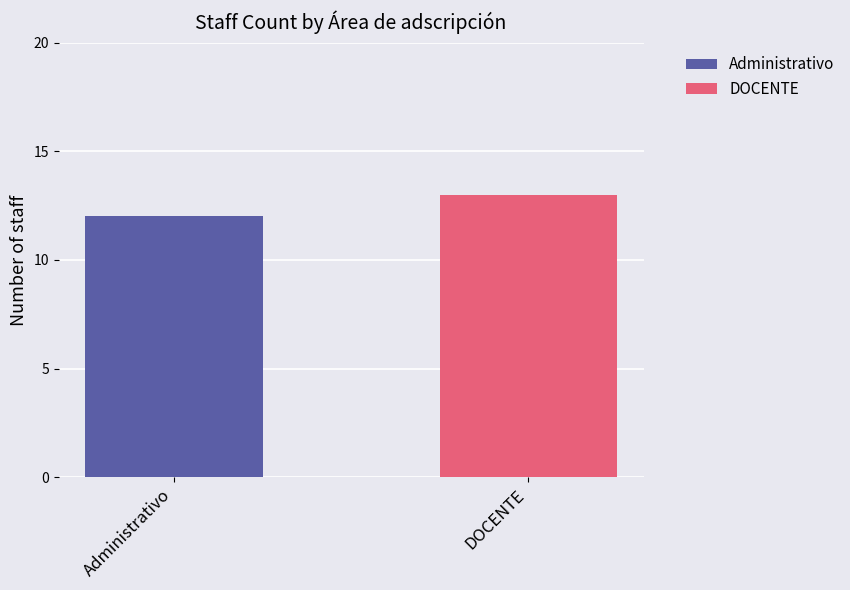

Does the chart contain stacked bars?

Yes